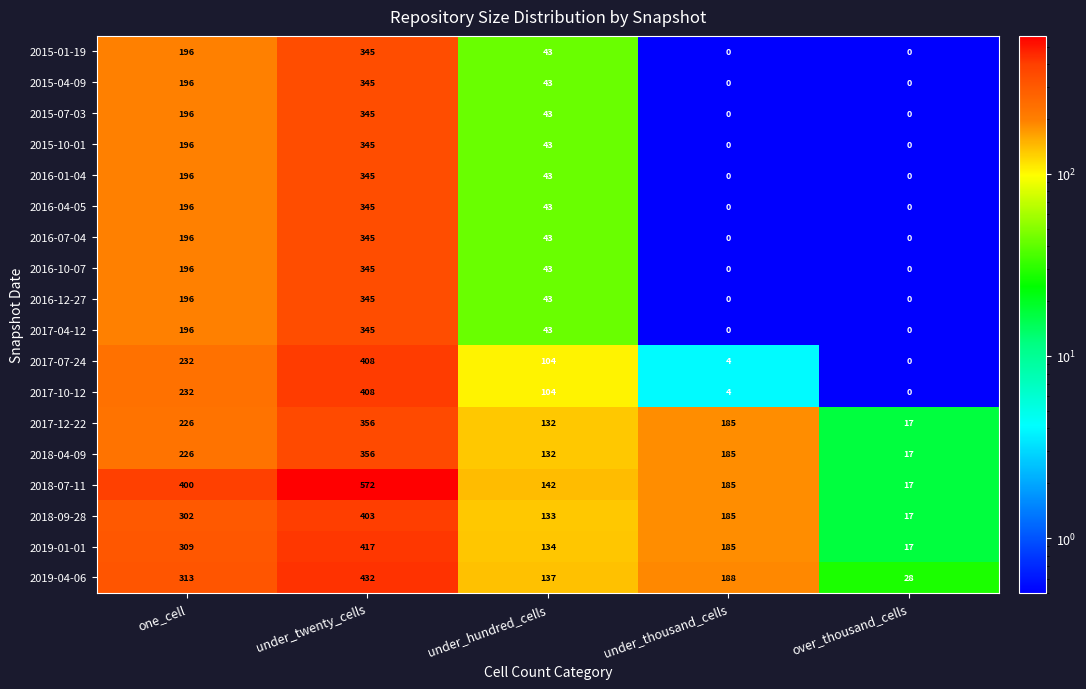

What is the spread (max minus min) of values at over_thousand_cells?

28